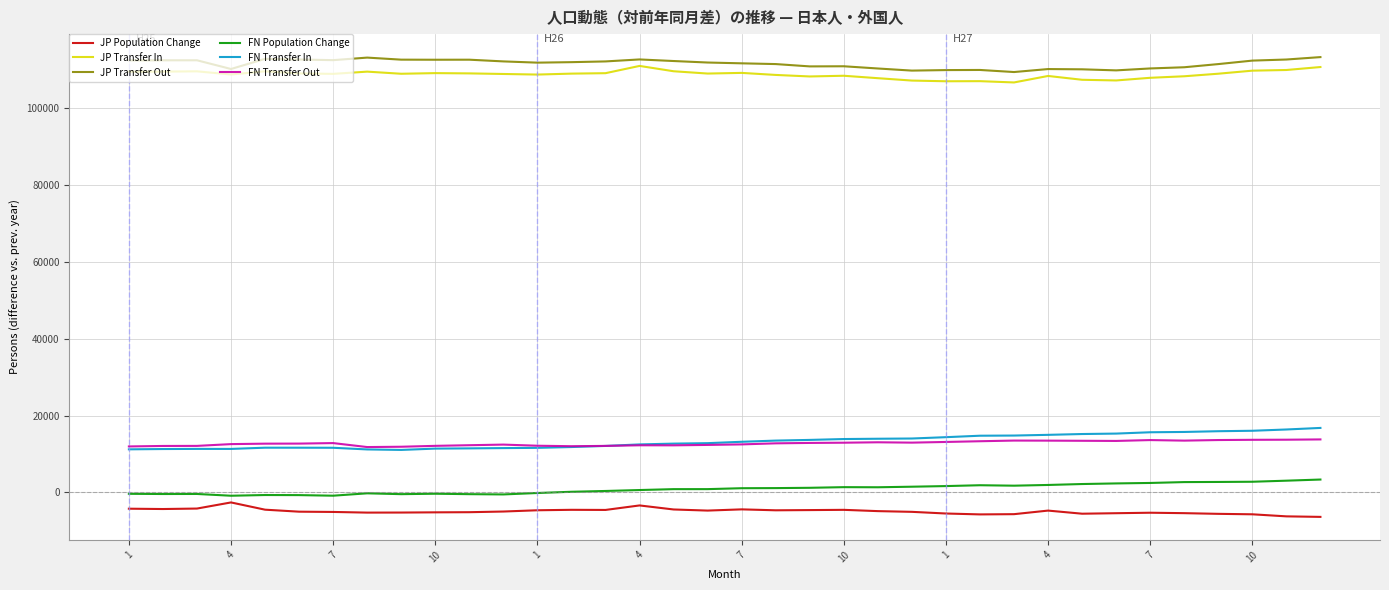

What is the smallest value displayed?

-6393